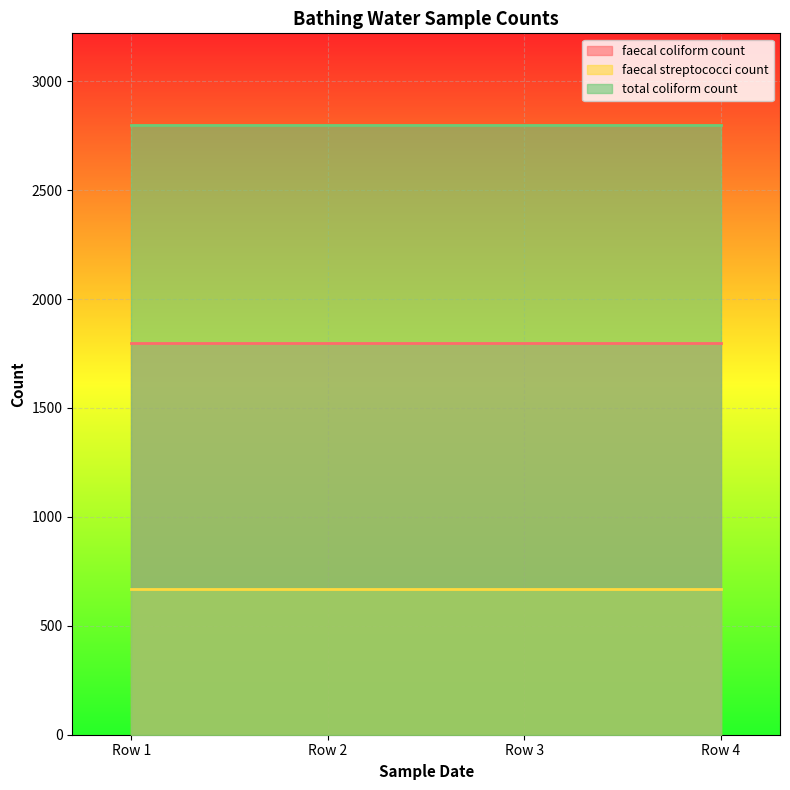

What is the value of the faecal coliform count point at the 4th from the left?

1800